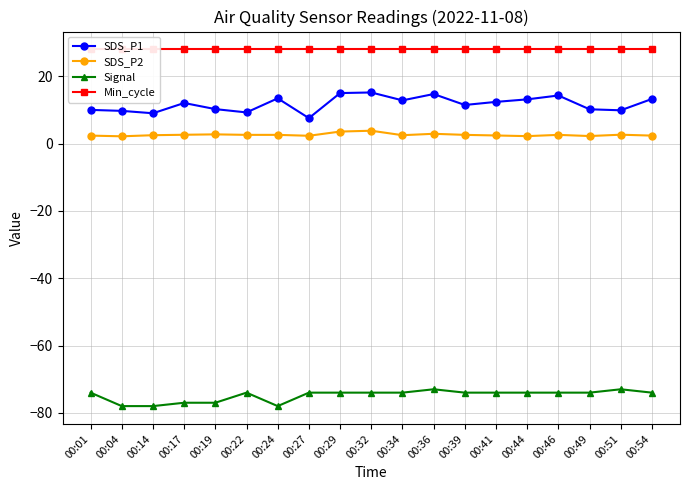

The value of Signal at 00:19 is -77.0. True or false?

True